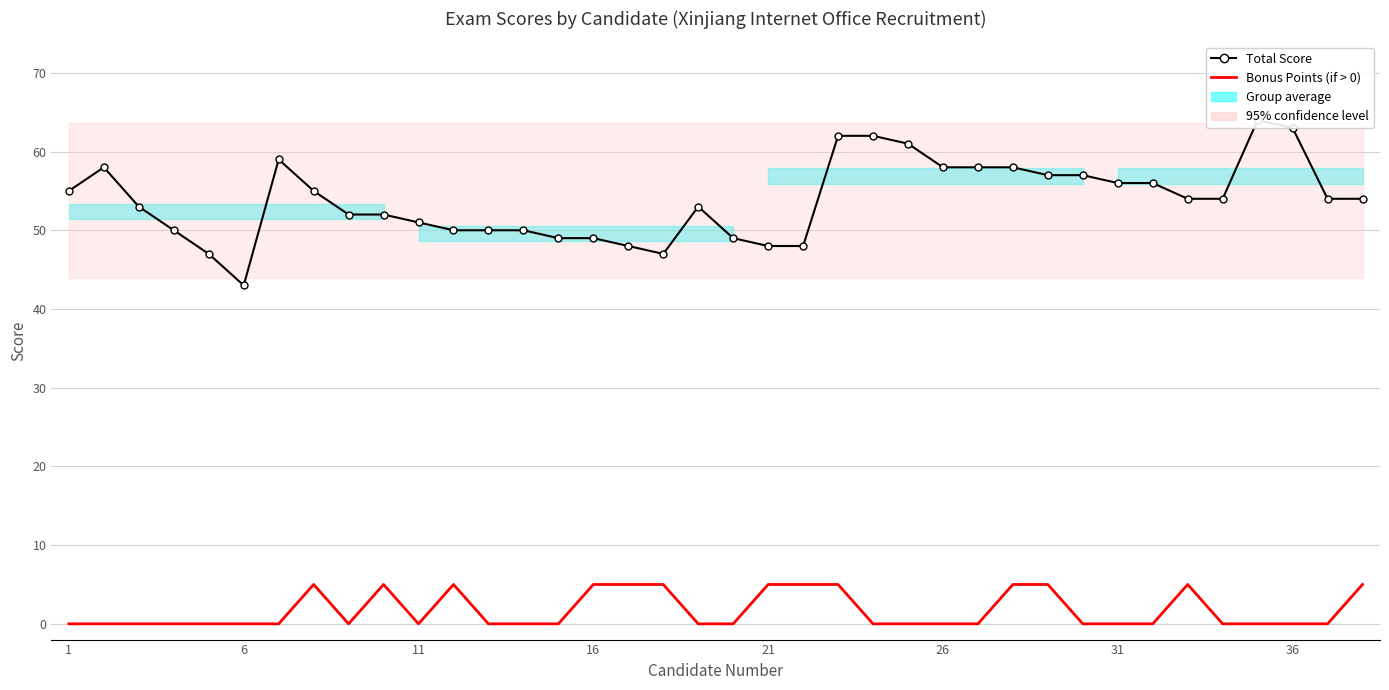

What is the difference between the Total Score values at 12 and 37?

4